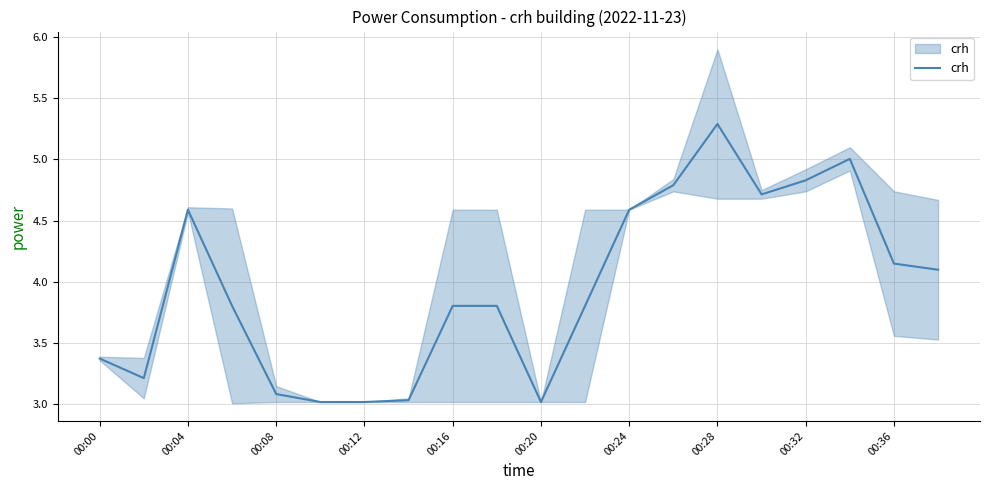

What is the average value?

4.0